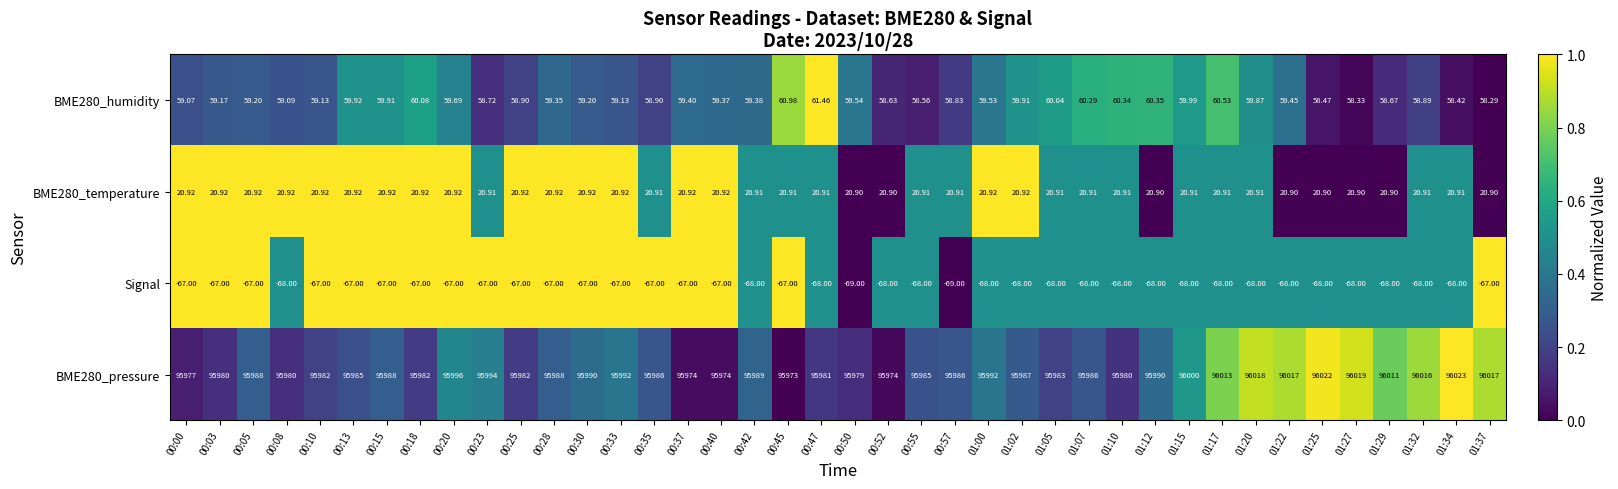

Is the value of Signal at 00:23 greater than the value of BME280_pressure at 00:08?

No